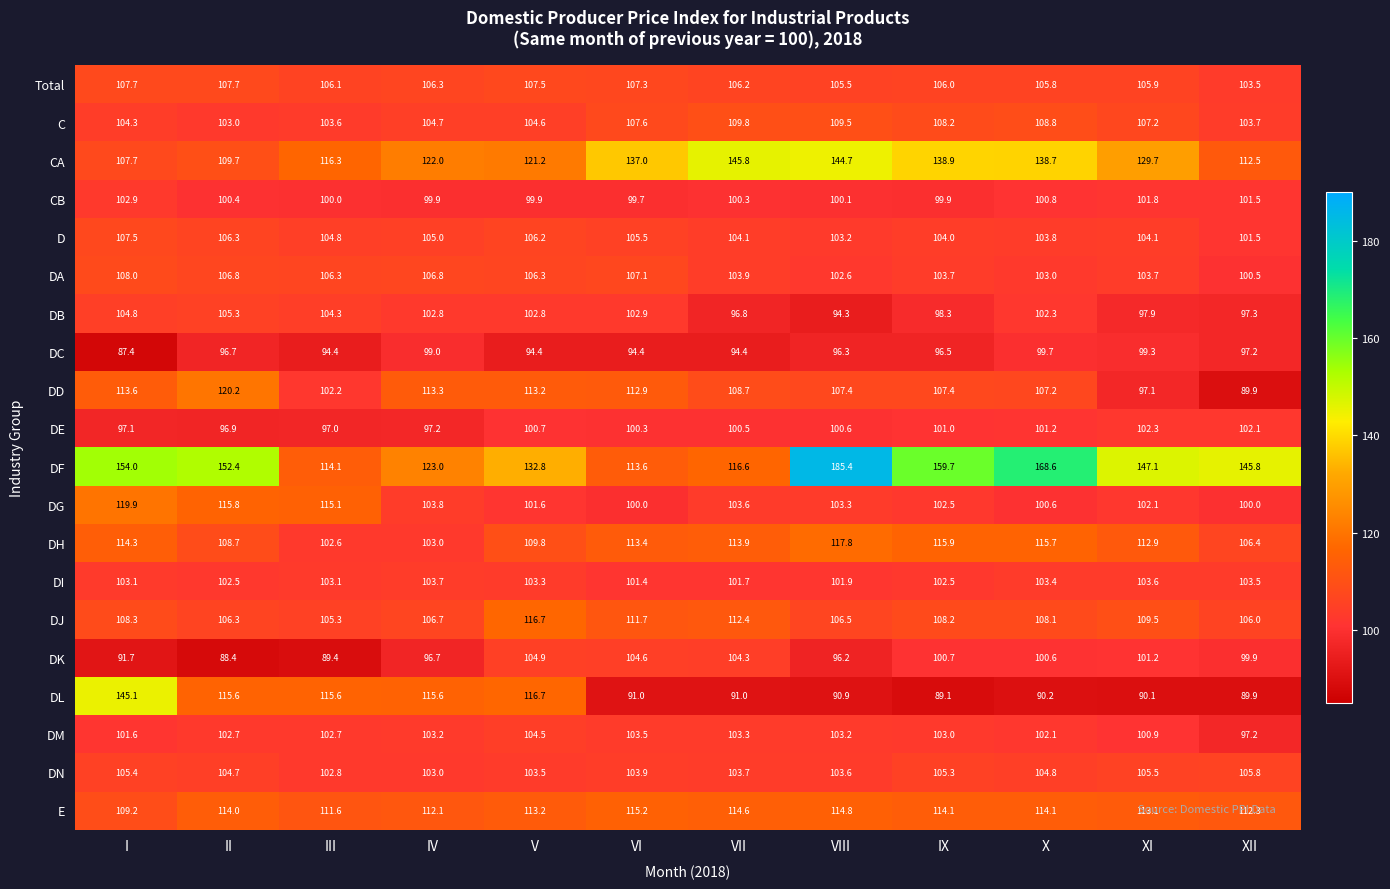

How many categories are shown in the chart?

12